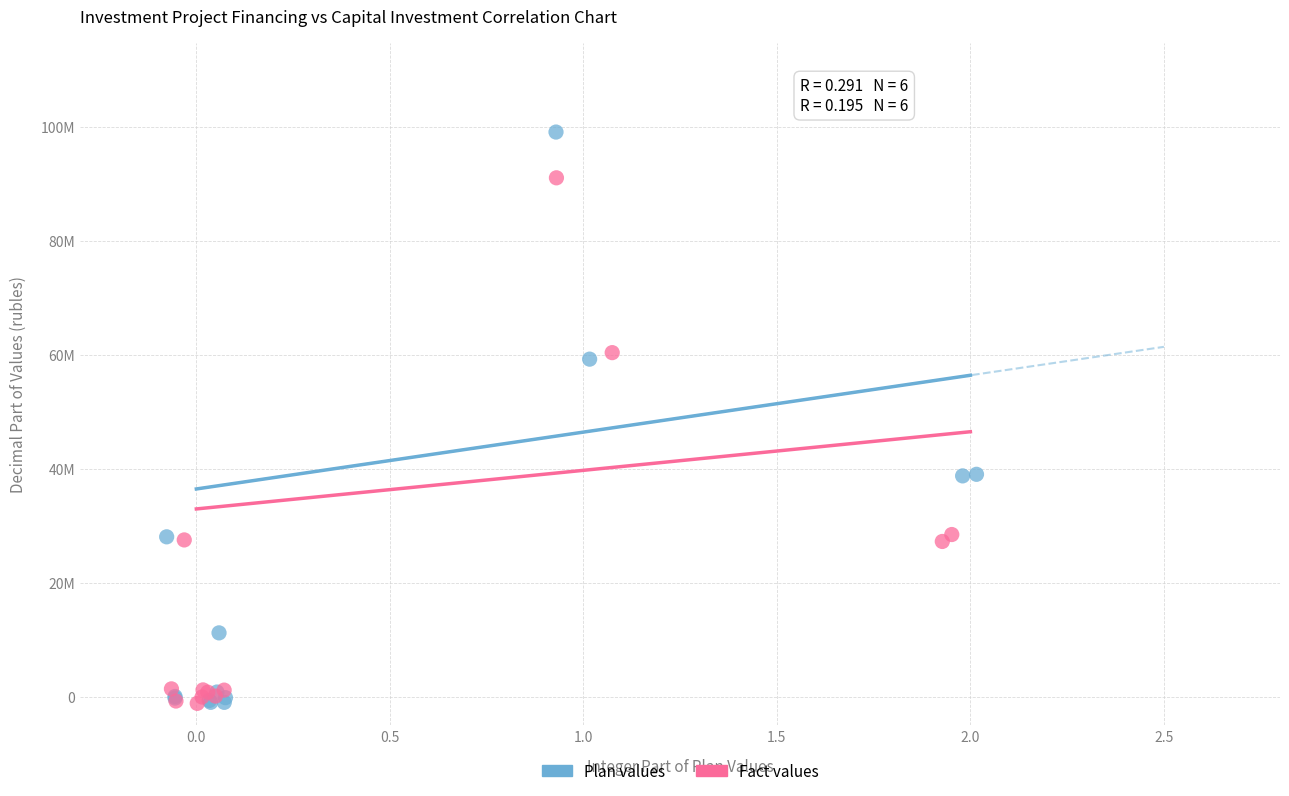

Which series has the largest Y range (max minus min)?

Plan values